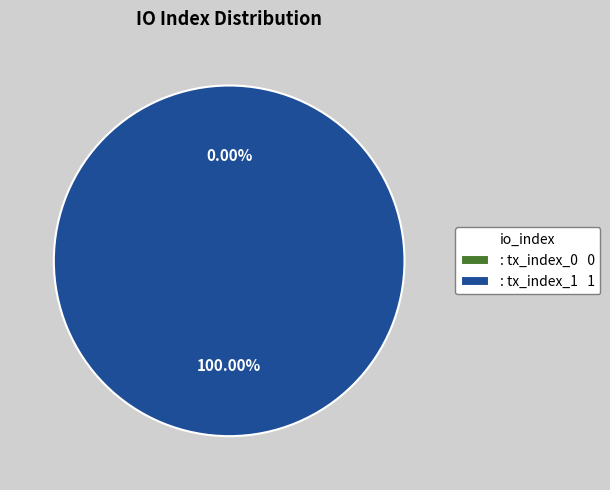

What is the change in value from tx_index_0 to tx_index_1?

+1